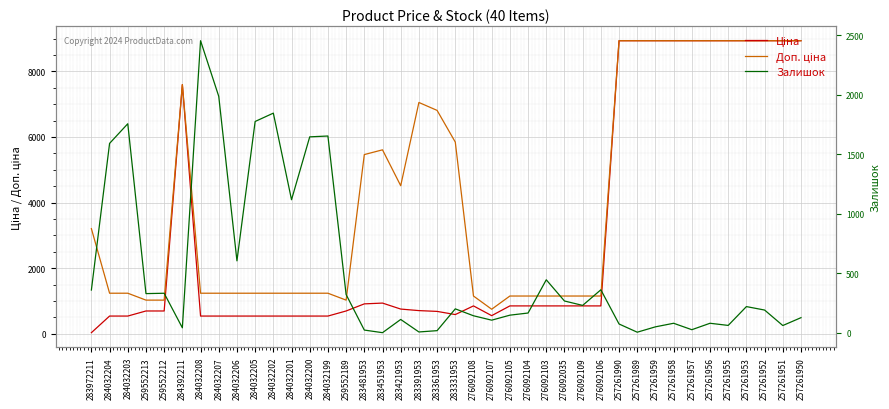

What are all the series names shown in the legend?

Ціна, Доп. ціна, Залишок